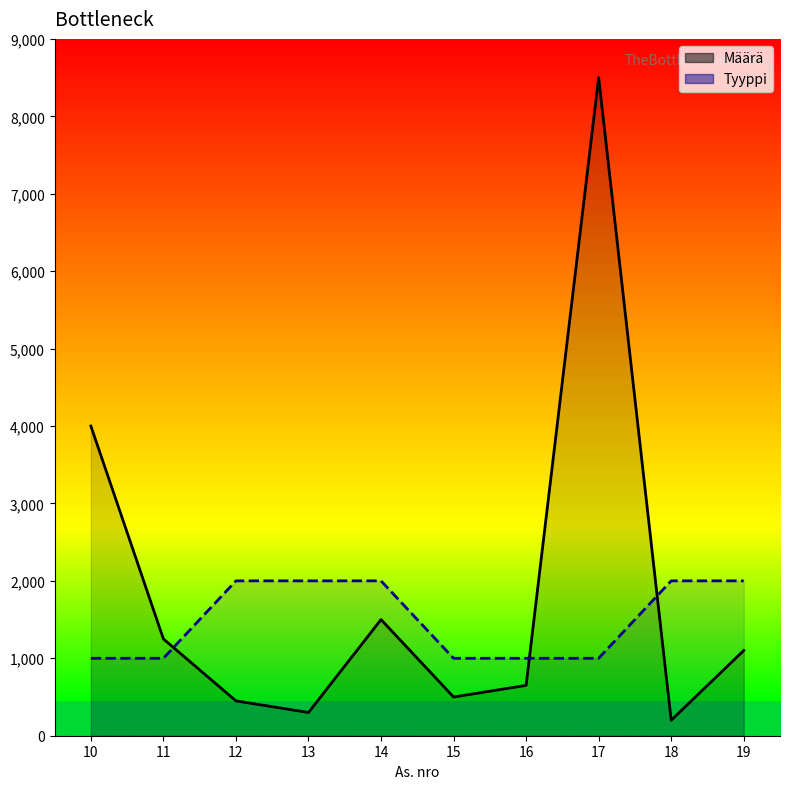

True or false: Tyyppi has more than 1 interior local peaks.

False